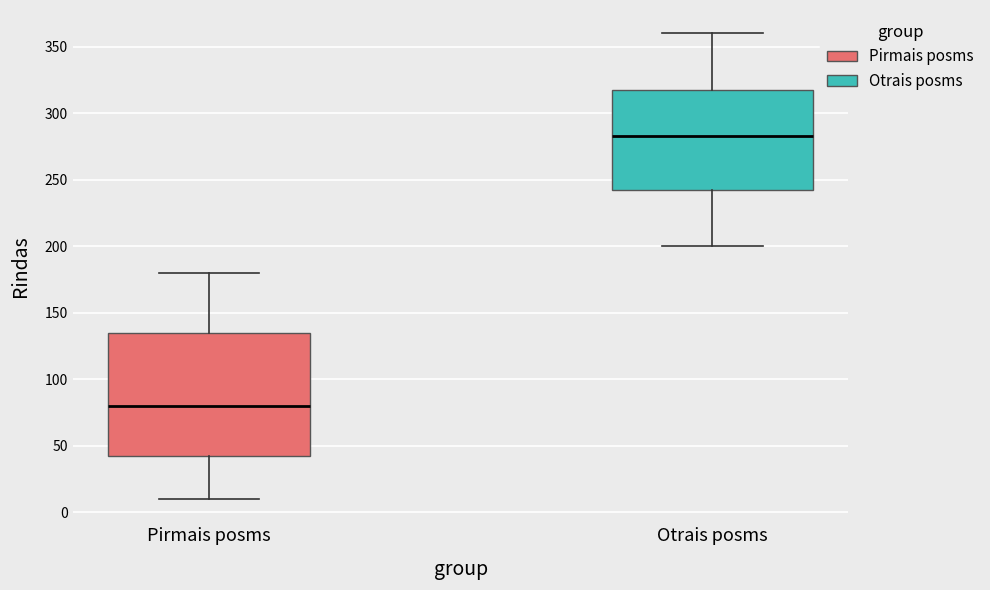

Reading left to right, transcribe this box plot: for each box, give where its median line is, the range the box spans, and where its two whiskers end, as read against the y-axis. The values are not printed on the chart, so give them approximately, as read against the axis.

Pirmais posms: median 80, box 45 to 135, whiskers 10 to 180
Otrais posms: median 285, box 245 to 320, whiskers 200 to 360